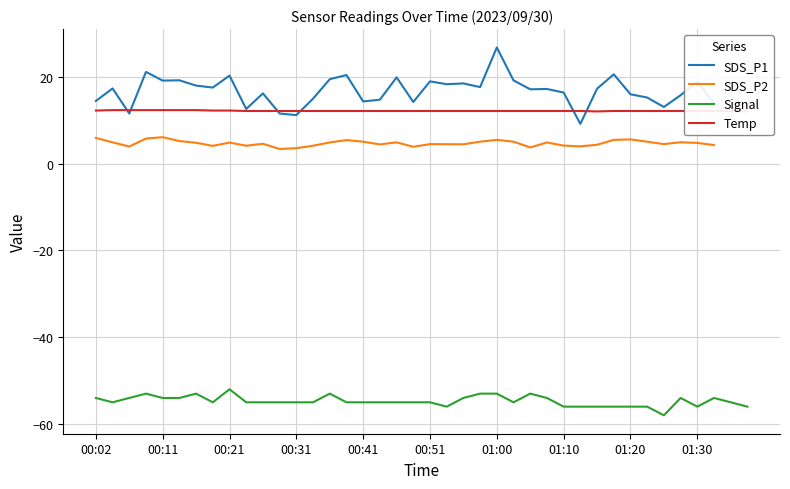

What position from the left is 13?

14